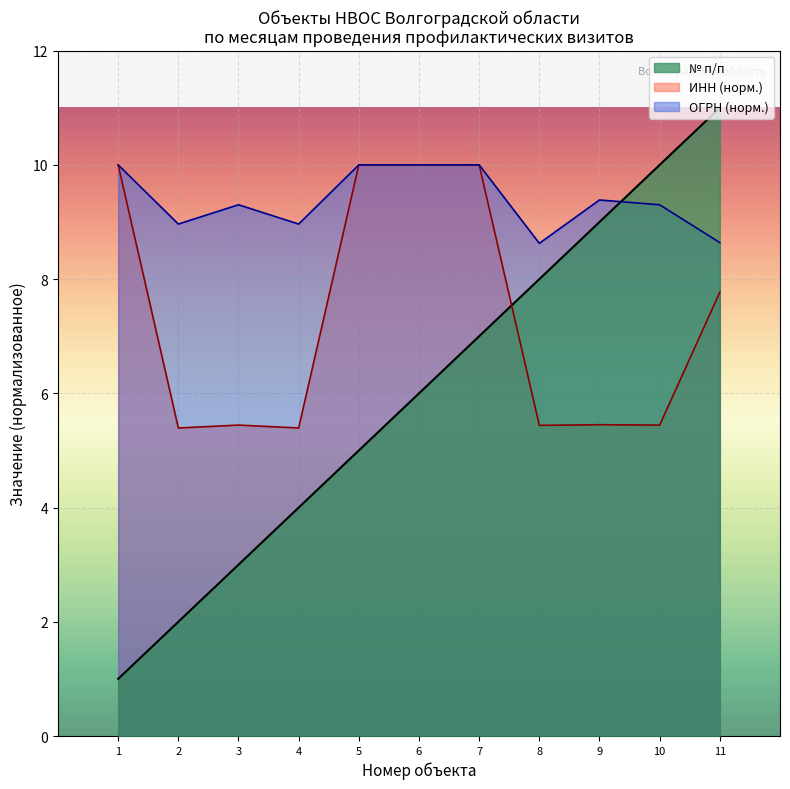

The value of ОГРН (норм.) at 4 is 9.0. True or false?

True